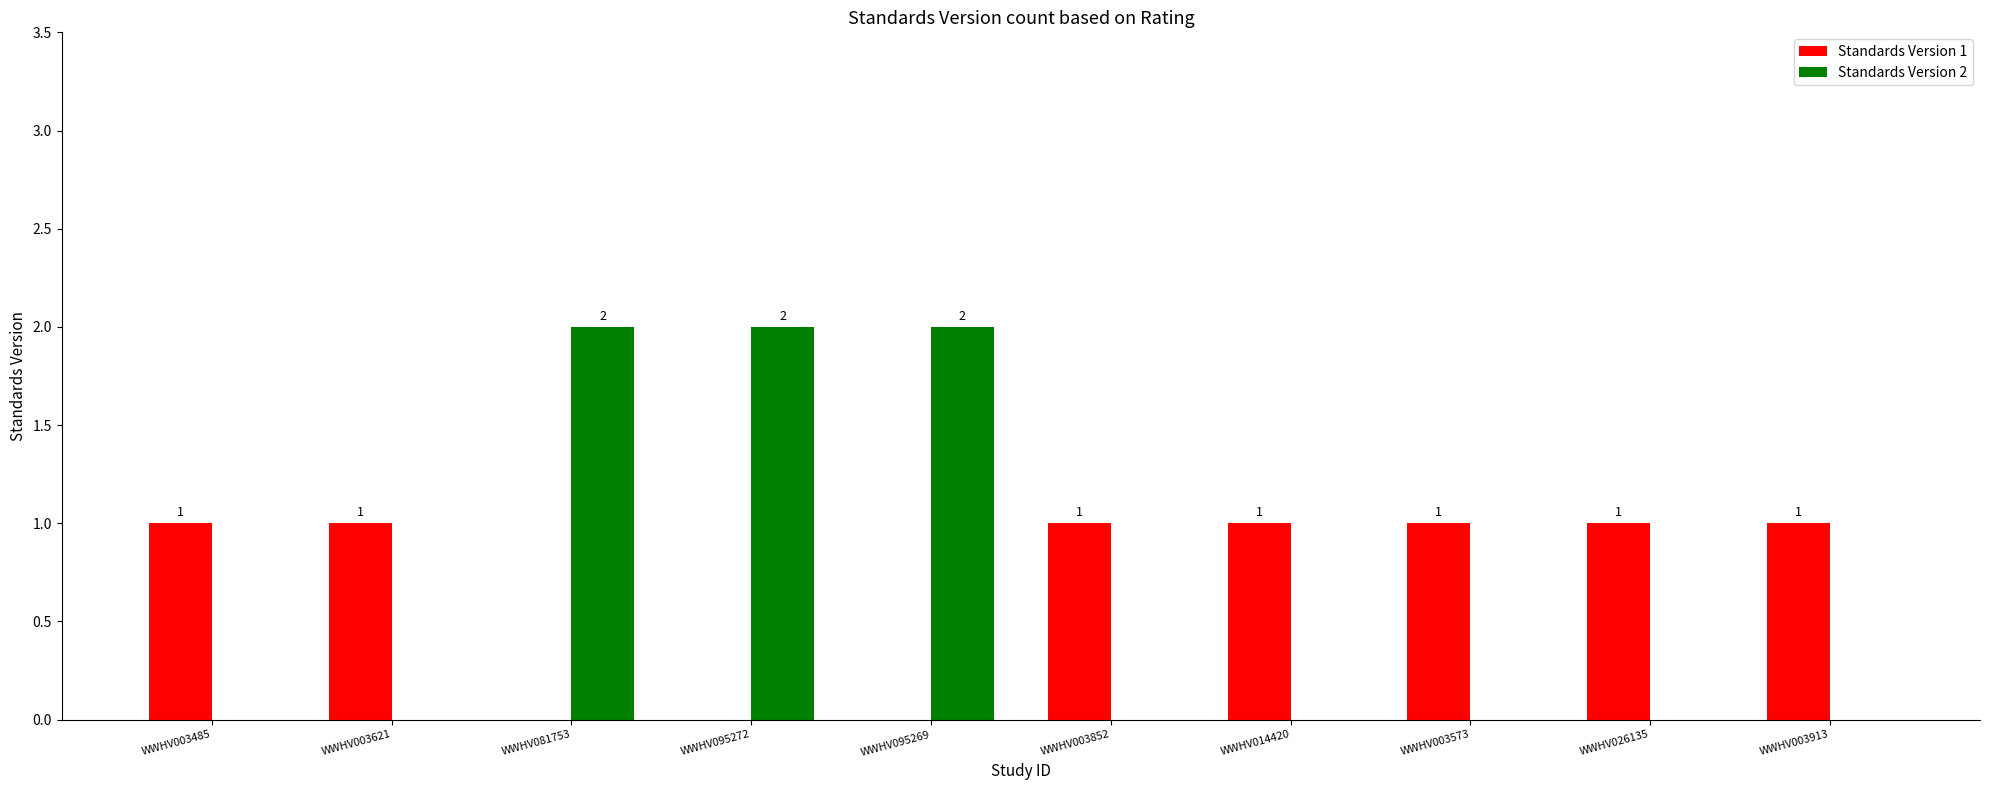

Is the value of Standards Version 1 at WWHV003913 greater than the value of Standards Version 2 at WWHV003573?

Yes